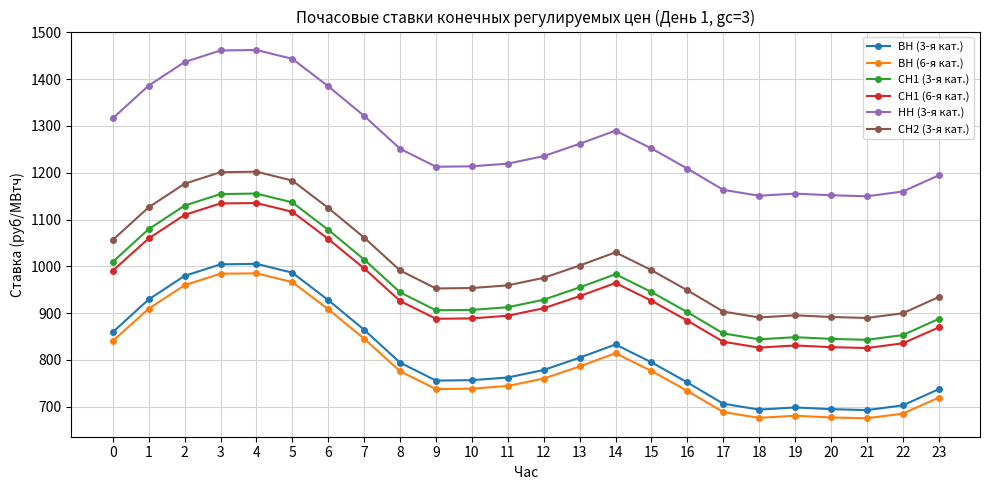

True or false: СН1 (6-я кат.) has more than 2 interior local peaks.

True